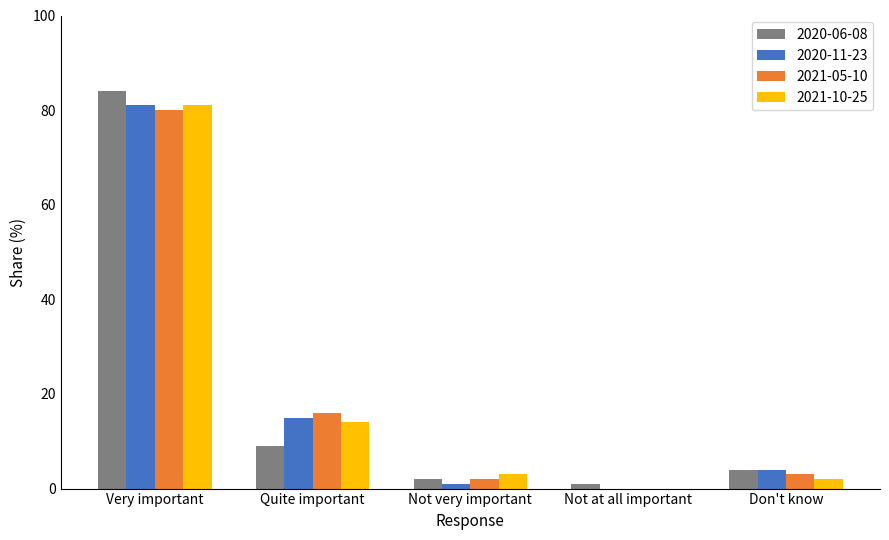

How many groups of bars are there?

5